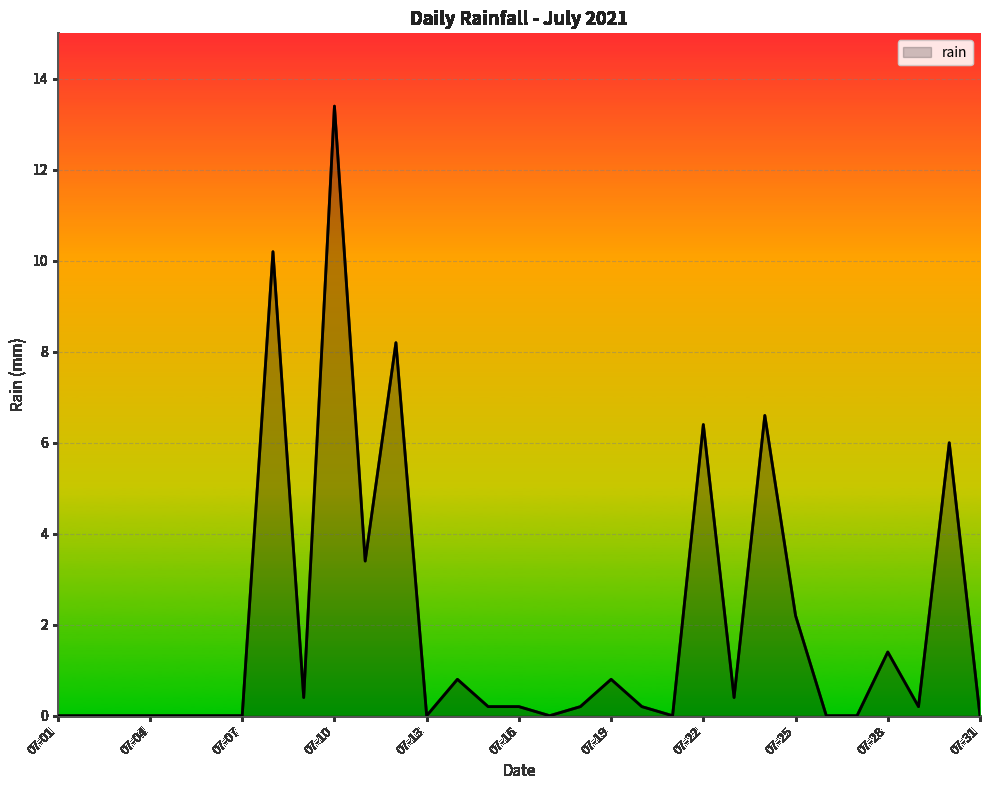

What is the difference between the maximum and minimum values?

13.4